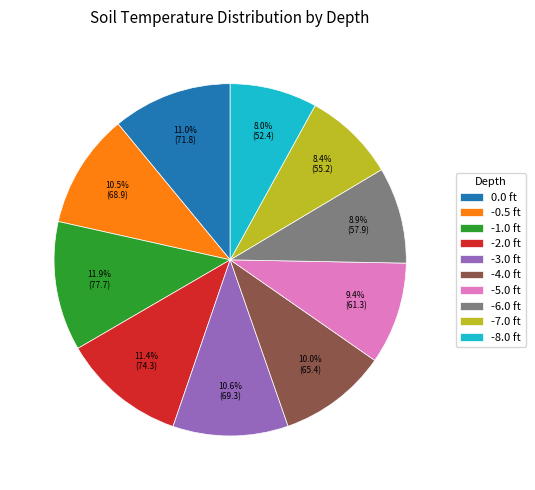

To the nearest percent, what is the difference between the largest and smallest slice percentages?

4%